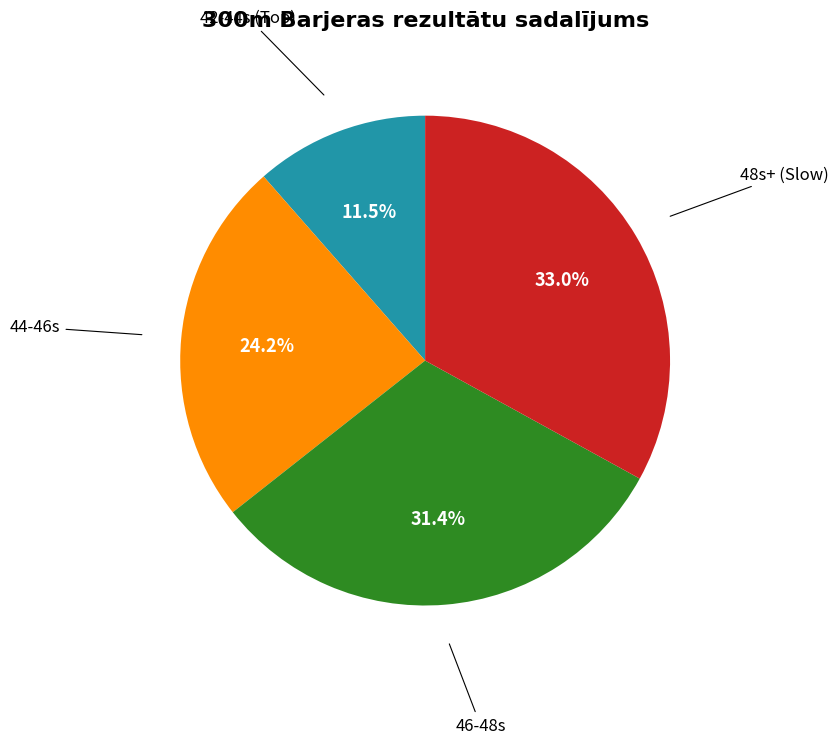

How many slices are in this pie chart?

4